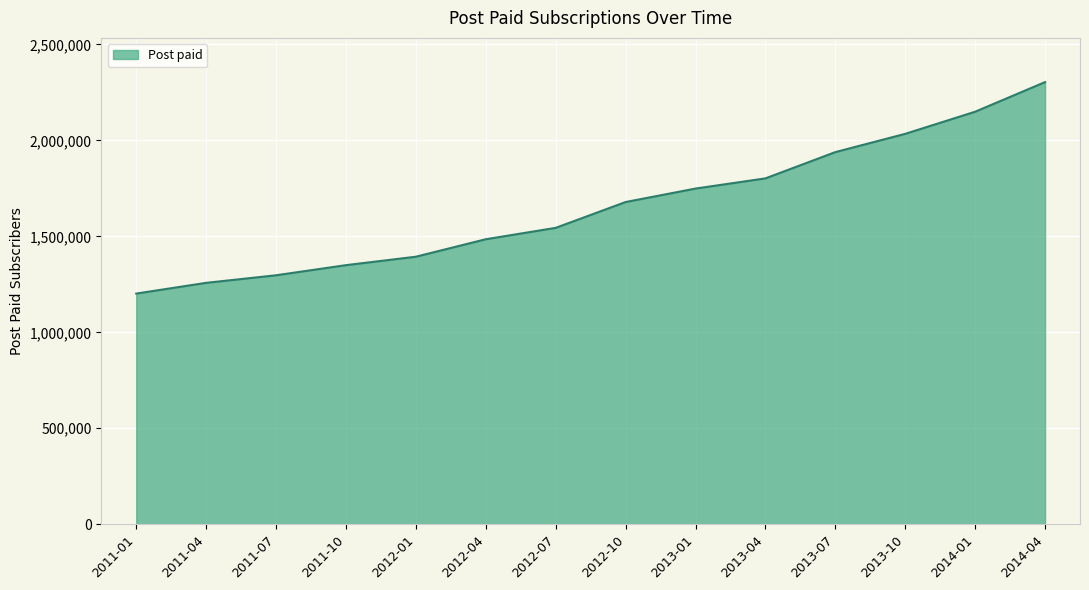

What is the difference between the values at 2011-01 and 2012-04?

283138